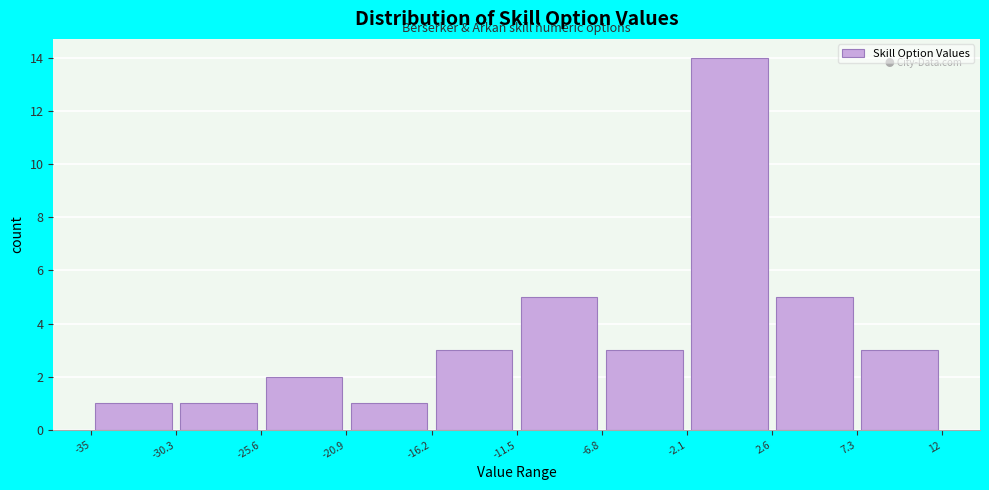

Which range on the x-axis has the tallest bar?

-2.1 to 2.6